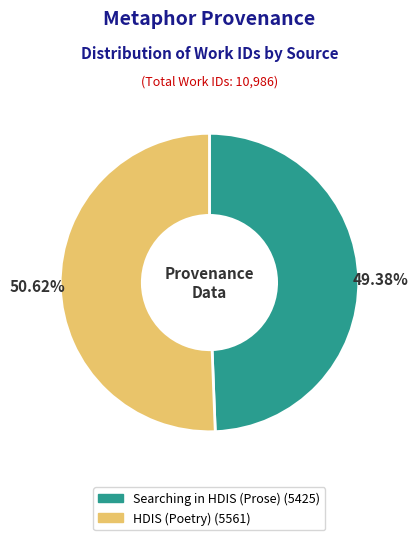

Rank the categories by value from lowest to highest.

Searching in HDIS (Prose), HDIS (Poetry)